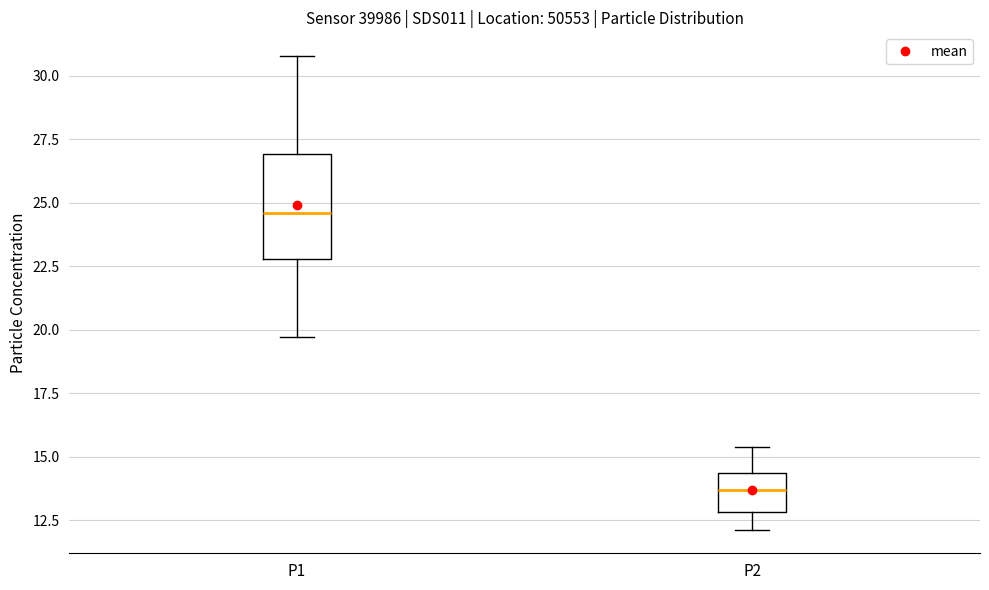

Which box is the tallest, from its lower edge to its upper edge?

P1